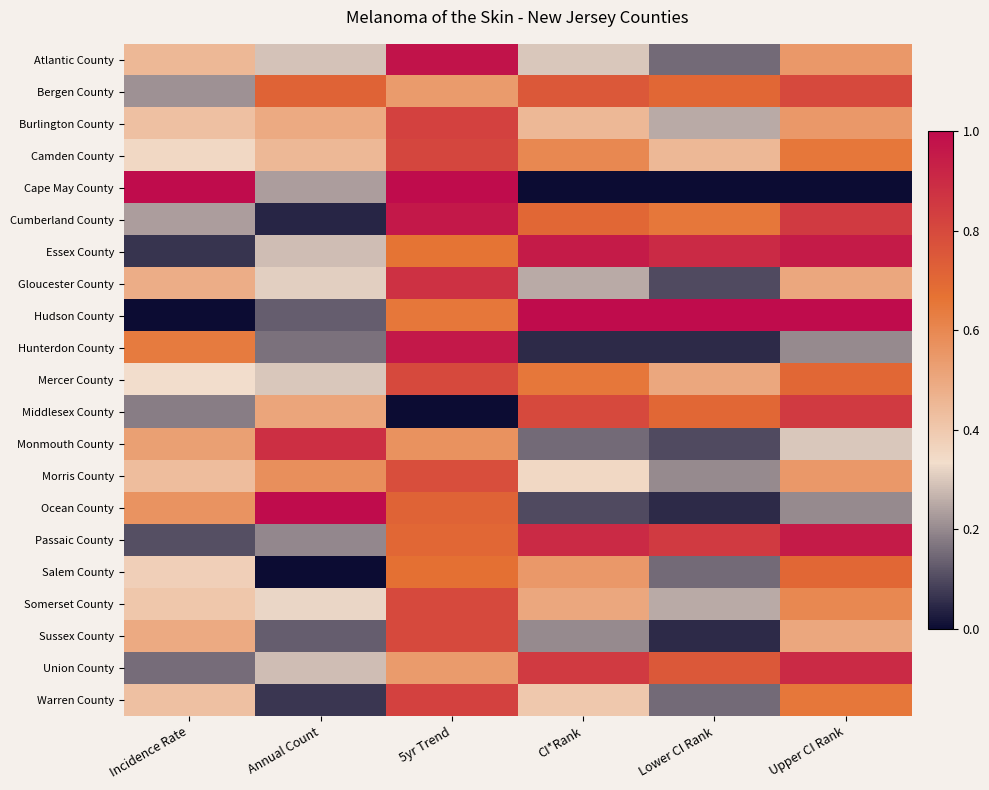

Rank the series by their maximum value, from highest to lowest.

Cape May County, Hudson County, Ocean County, Atlantic County, Cumberland County, Hunterdon County, Essex County, Passaic County, Union County, Monmouth County, Gloucester County, Middlesex County, Burlington County, Warren County, Camden County, Bergen County, Mercer County, Somerset County, Sussex County, Morris County, Salem County